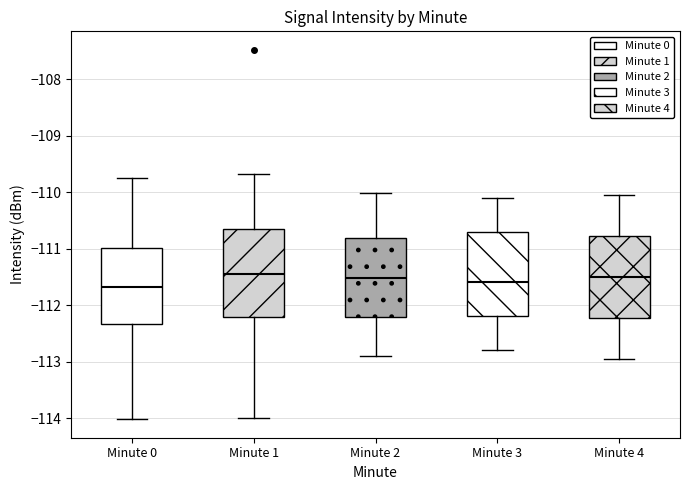

Where does the lower whisker of the box for Minute 2 end on the y-axis? The values are not printed on the chart, so give them approximately, as read against the axis.

-112.9